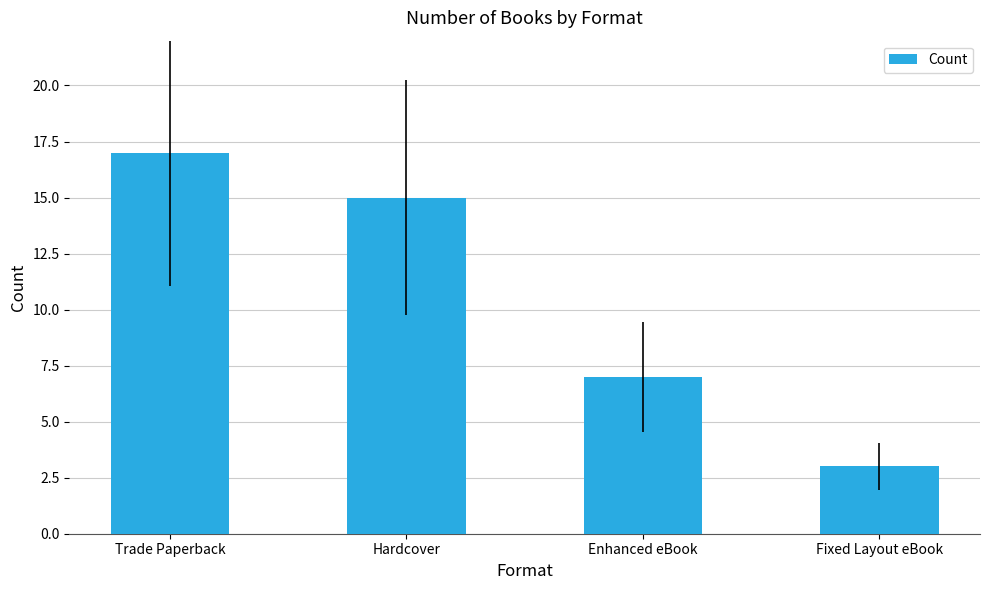

What is the difference between the maximum and minimum values?

14